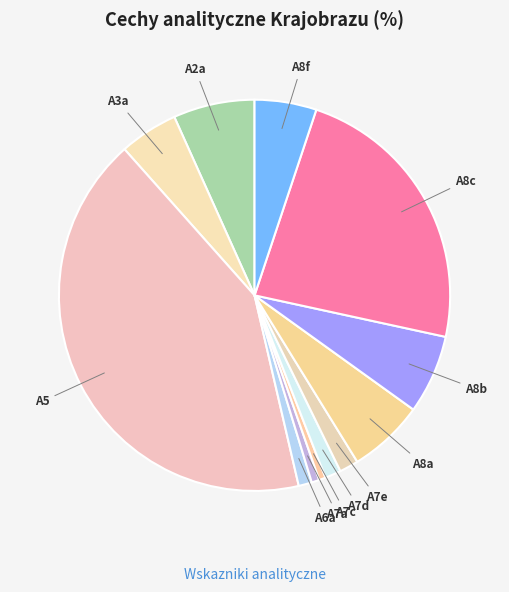

Count the number of slices in the pie.

12